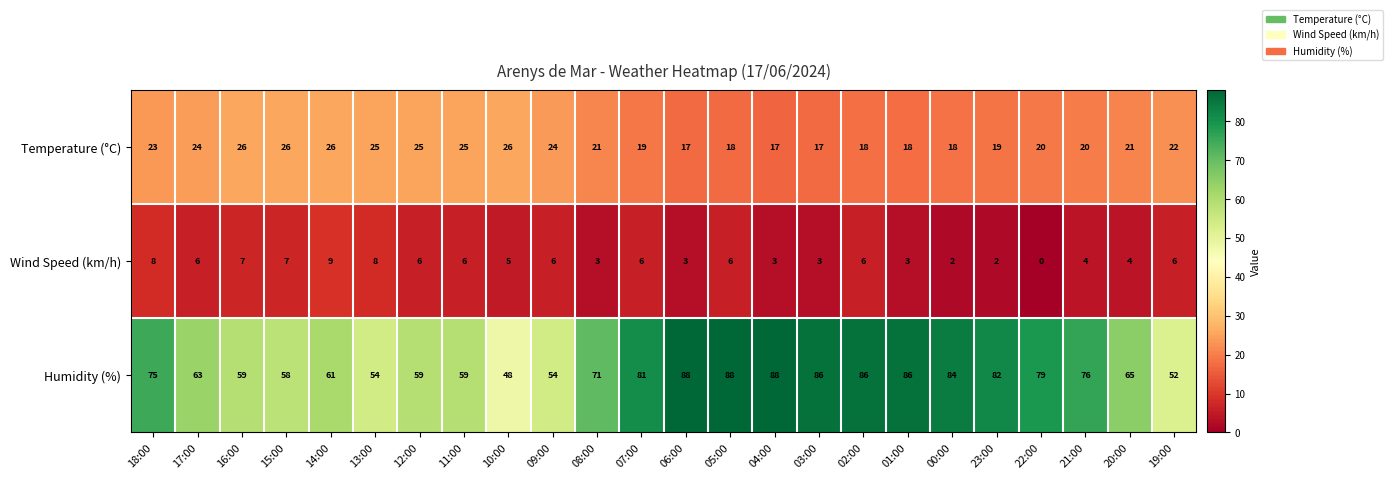

What is the difference between the highest and lowest values at 21:00?

72